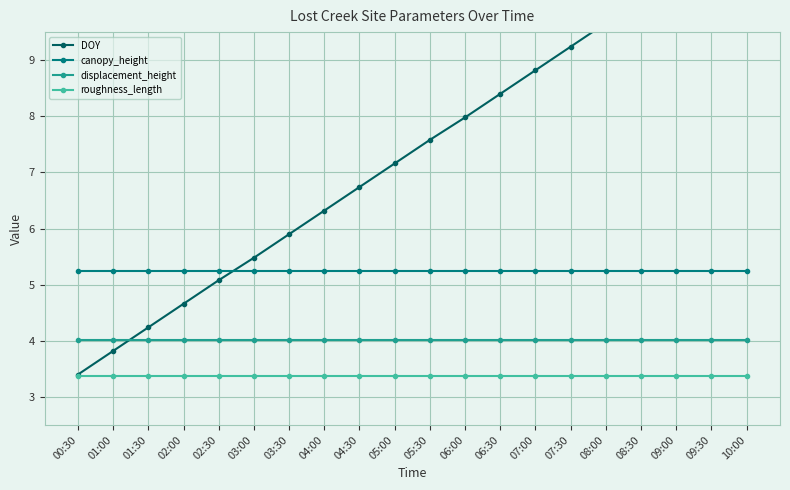

How many intersections are there between canopy_height and DOY?

1